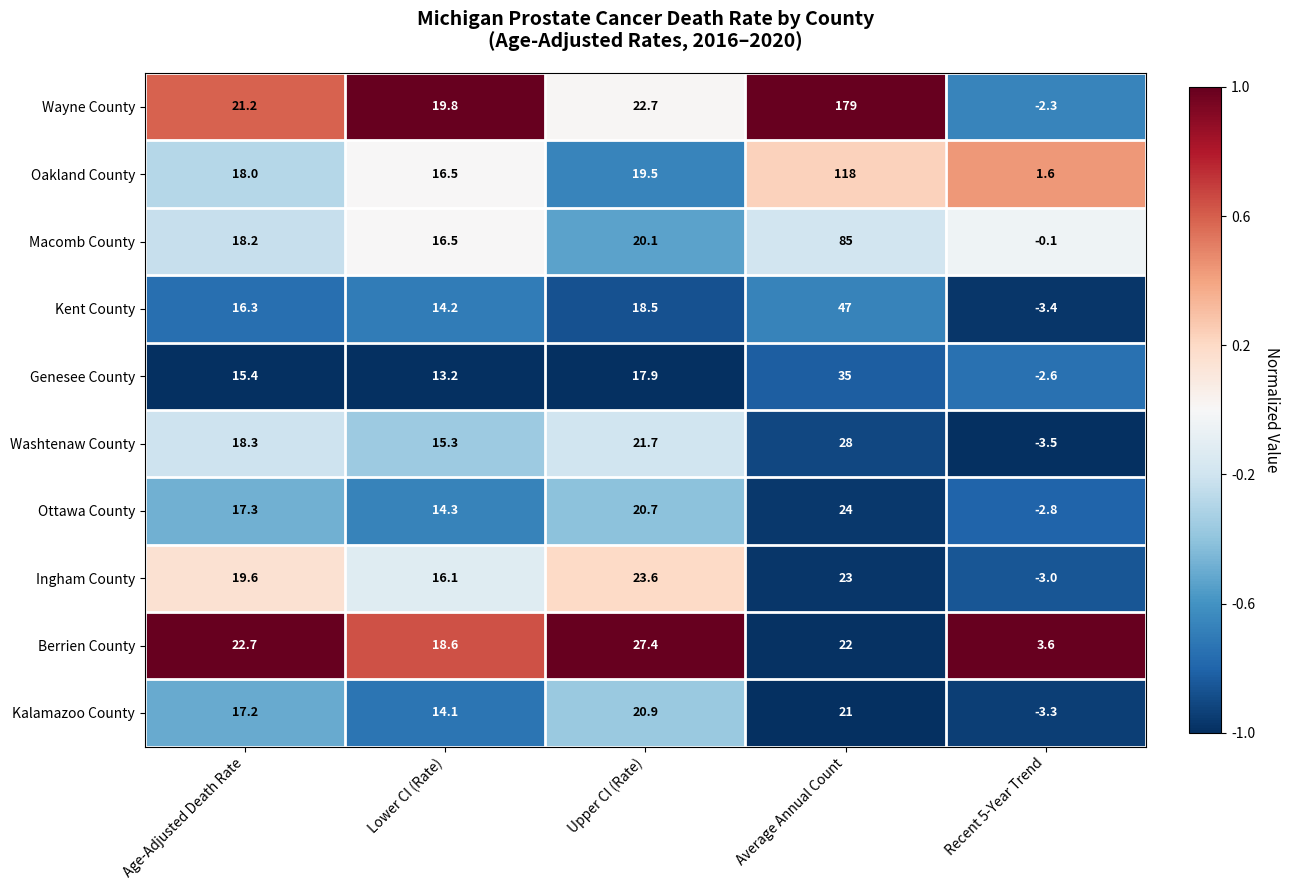

List the labels in order of Berrien County value, largest first.

Upper CI (Rate), Age-Adjusted Death Rate, Average Annual Count, Lower CI (Rate), Recent 5-Year Trend